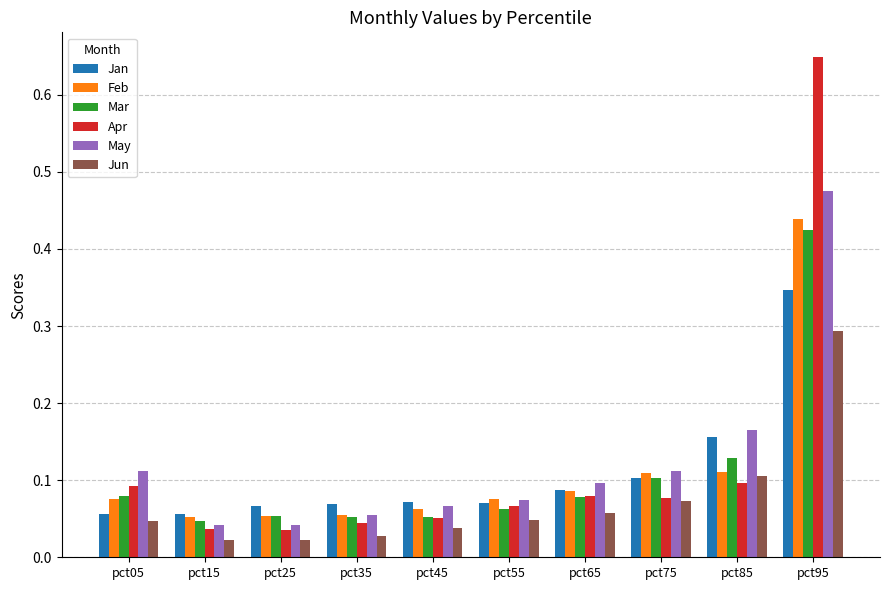

The Mar series shows 0.1 at pct05. True or false?

True